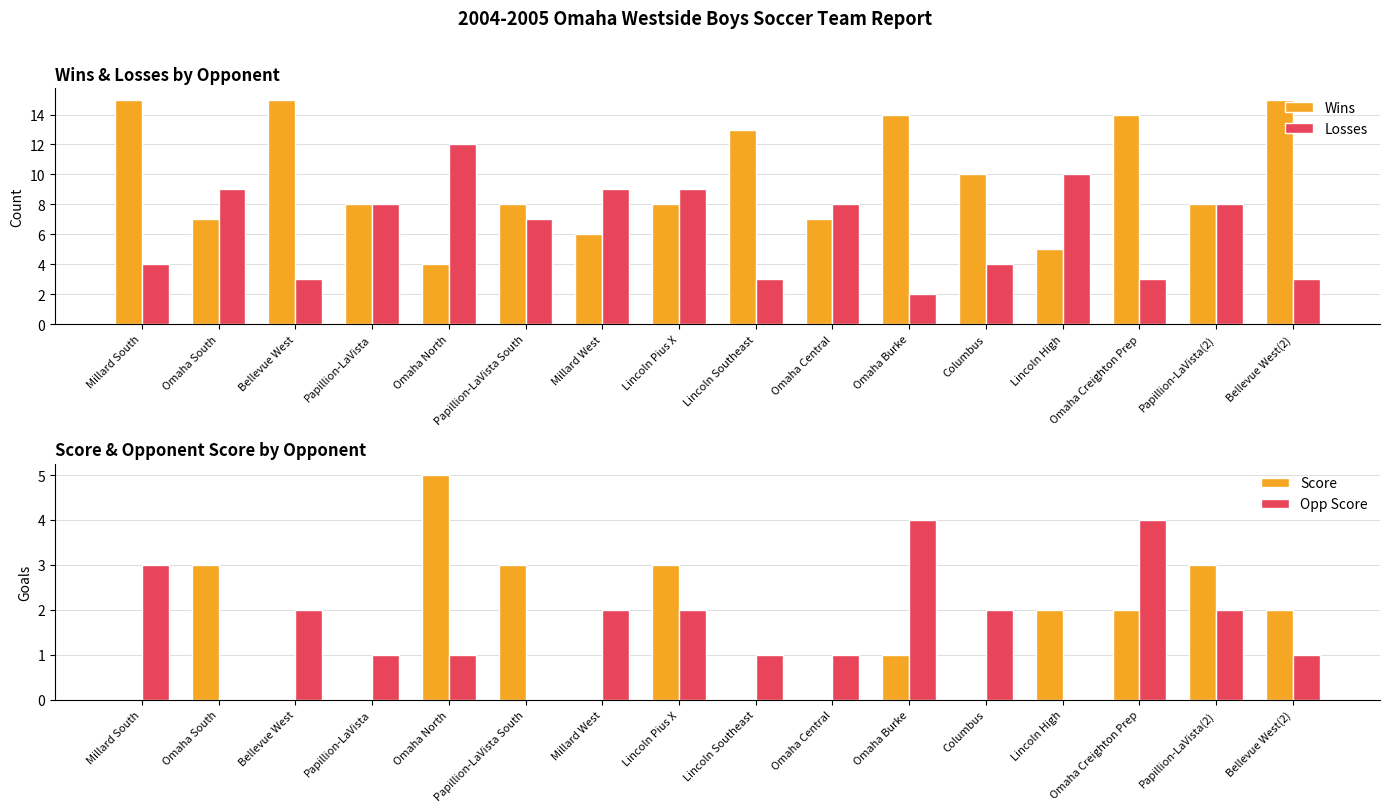

Reading left to right, what are all the values shown in this chart?

Wins: Millard South=15	Omaha South=7	Bellevue West=15	Papillion-LaVista=8	Omaha North=4	Papillion-LaVista South=8	Millard West=6	Lincoln Pius X=8	Lincoln Southeast=13	Omaha Central=7	Omaha Burke=14	Columbus=10	Lincoln High=5	Omaha Creighton Prep=14	Papillion-LaVista(2)=8	Bellevue West(2)=15
Losses: Millard South=4	Omaha South=9	Bellevue West=3	Papillion-LaVista=8	Omaha North=12	Papillion-LaVista South=7	Millard West=9	Lincoln Pius X=9	Lincoln Southeast=3	Omaha Central=8	Omaha Burke=2	Columbus=4	Lincoln High=10	Omaha Creighton Prep=3	Papillion-LaVista(2)=8	Bellevue West(2)=3
Score: Millard South=0	Omaha South=3	Bellevue West=0	Papillion-LaVista=0	Omaha North=5	Papillion-LaVista South=3	Millard West=0	Lincoln Pius X=3	Lincoln Southeast=0	Omaha Central=0	Omaha Burke=1	Columbus=0	Lincoln High=2	Omaha Creighton Prep=2	Papillion-LaVista(2)=3	Bellevue West(2)=2
Opp Score: Millard South=3	Omaha South=0	Bellevue West=2	Papillion-LaVista=1	Omaha North=1	Papillion-LaVista South=0	Millard West=2	Lincoln Pius X=2	Lincoln Southeast=1	Omaha Central=1	Omaha Burke=4	Columbus=2	Lincoln High=0	Omaha Creighton Prep=4	Papillion-LaVista(2)=2	Bellevue West(2)=1